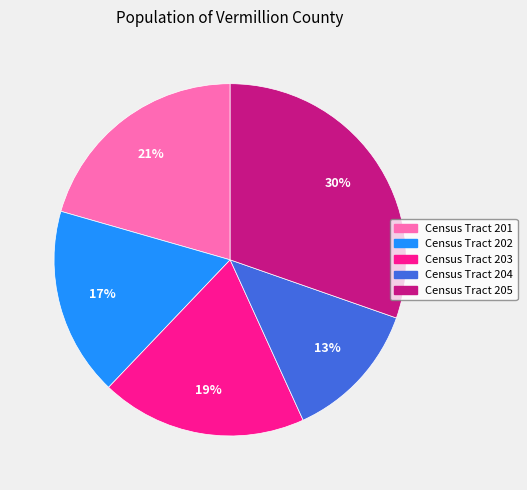

Which has a higher value, Census Tract 203 or Census Tract 205?

Census Tract 205